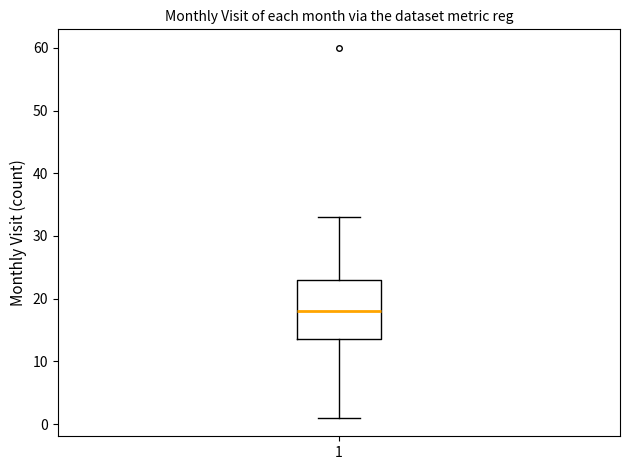

Read this box plot against the y-axis: the position of the median line, the range covered by the box, and the ends of both whiskers. The values are not printed on the chart, so give them approximately, as read against the axis.

median 18, box 14 to 23, whiskers 1 to 33